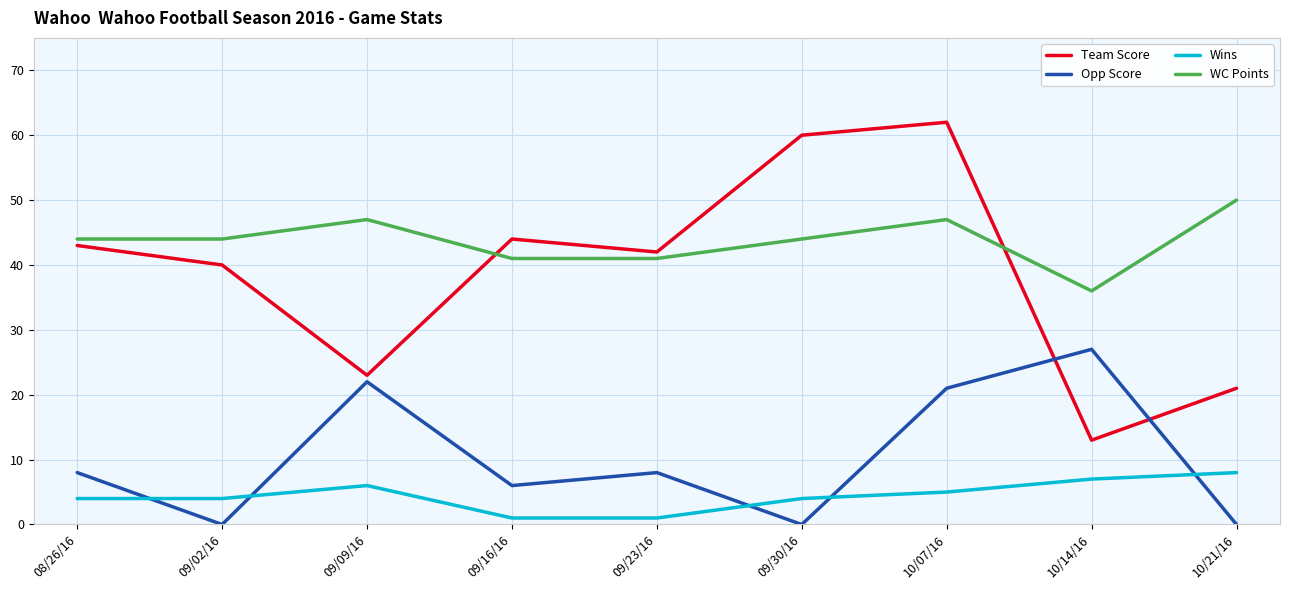

How many lines are shown in the chart?

4